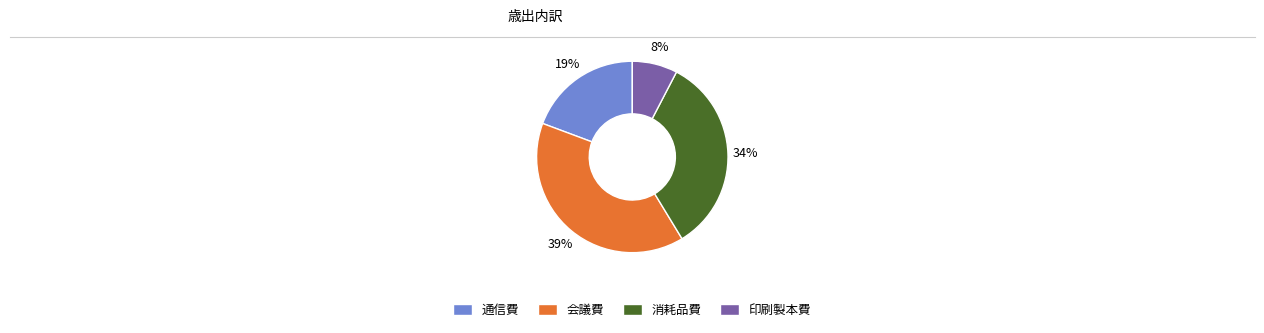

To the nearest percent, what is the average slice percentage?

25%